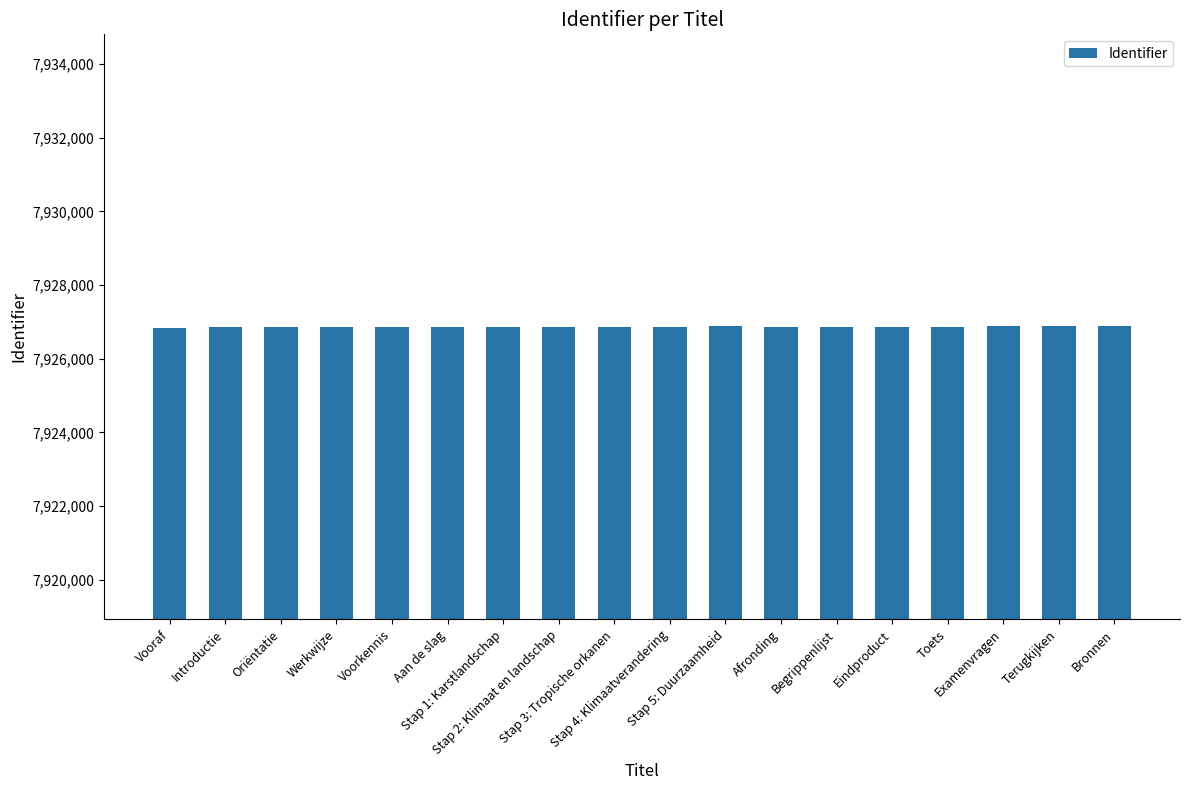

What is the average value?

7926865